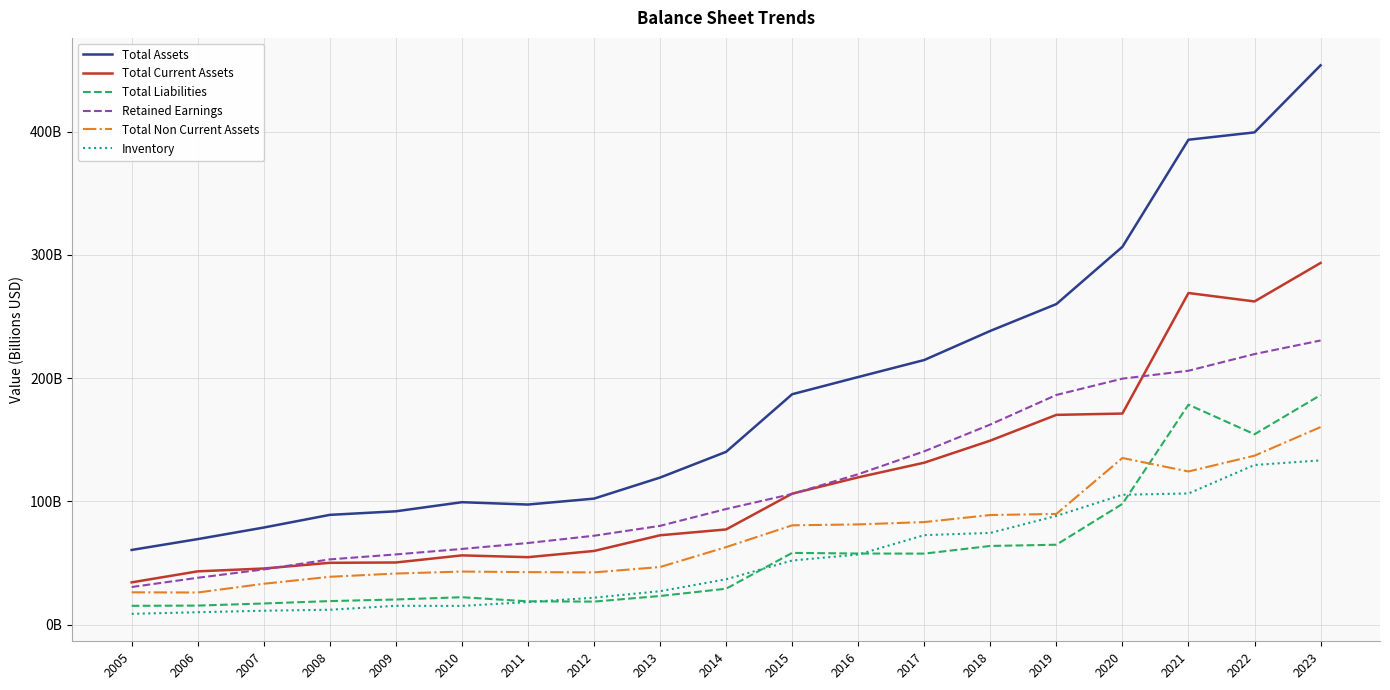

What is the average value of the Total Assets series?

189.6